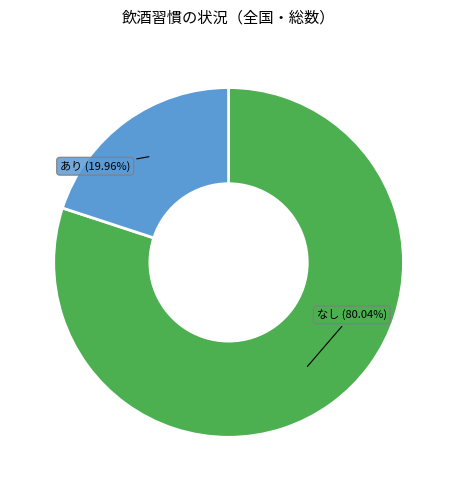

To the nearest percent, what is the combined percentage of なし and あり?

100%